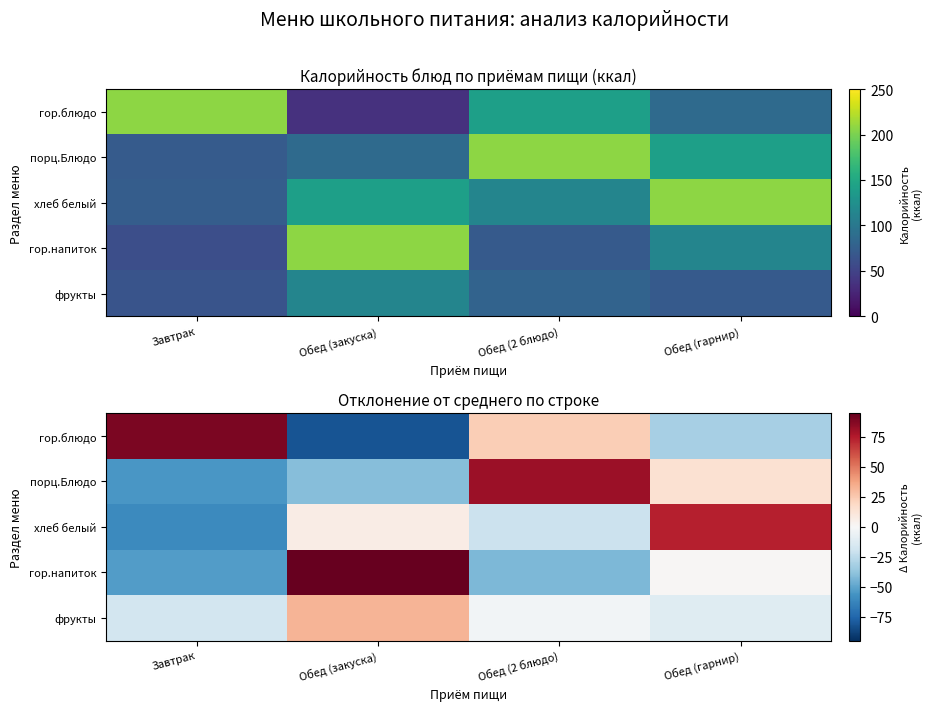

Is it true that гор.напиток equals -52.8 at Завтрак?

True